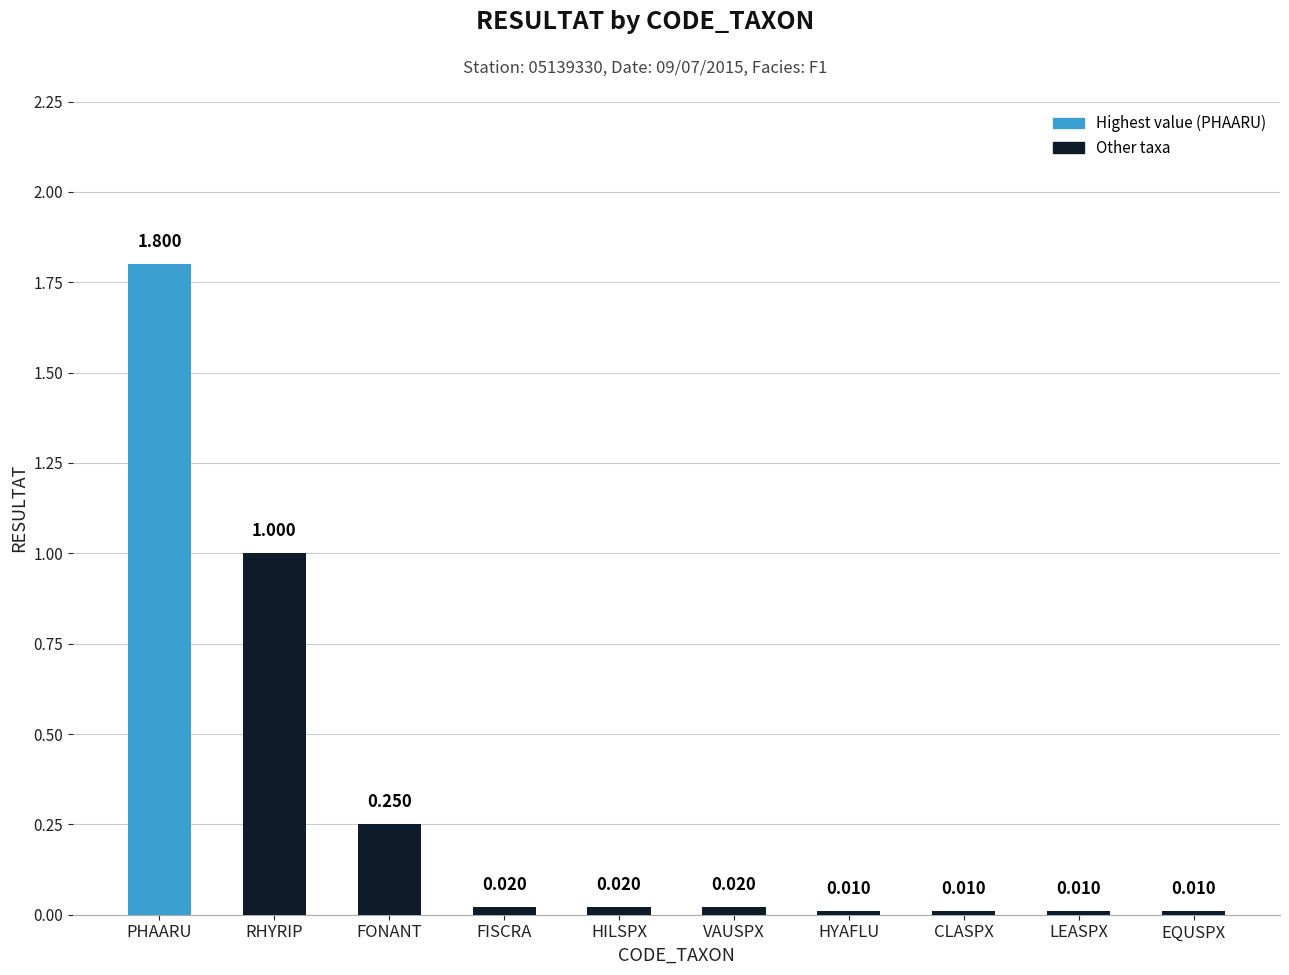

At which category does the chart reach its peak across all series?

PHAARU